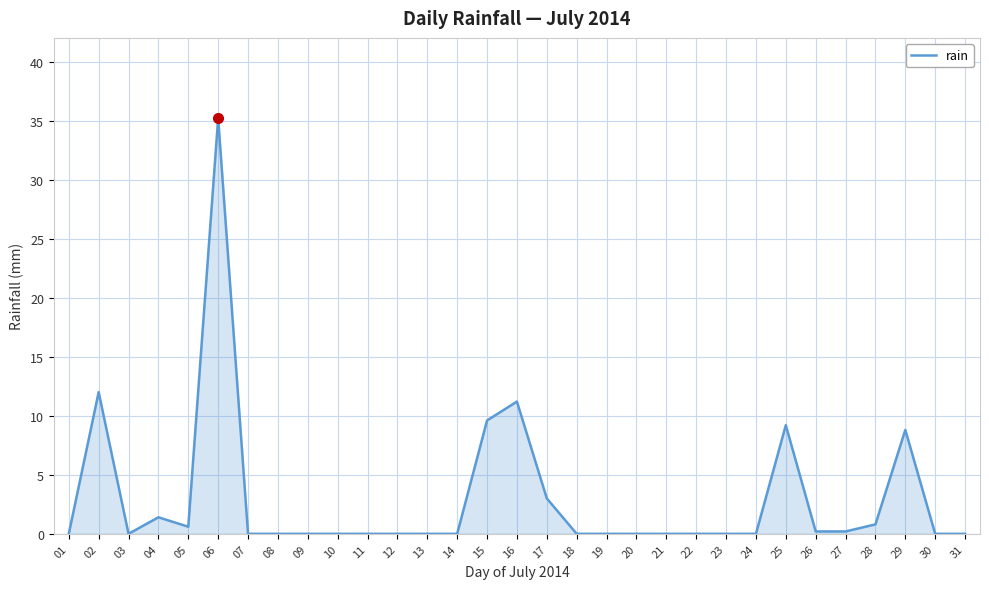

What is the average value?

3.0